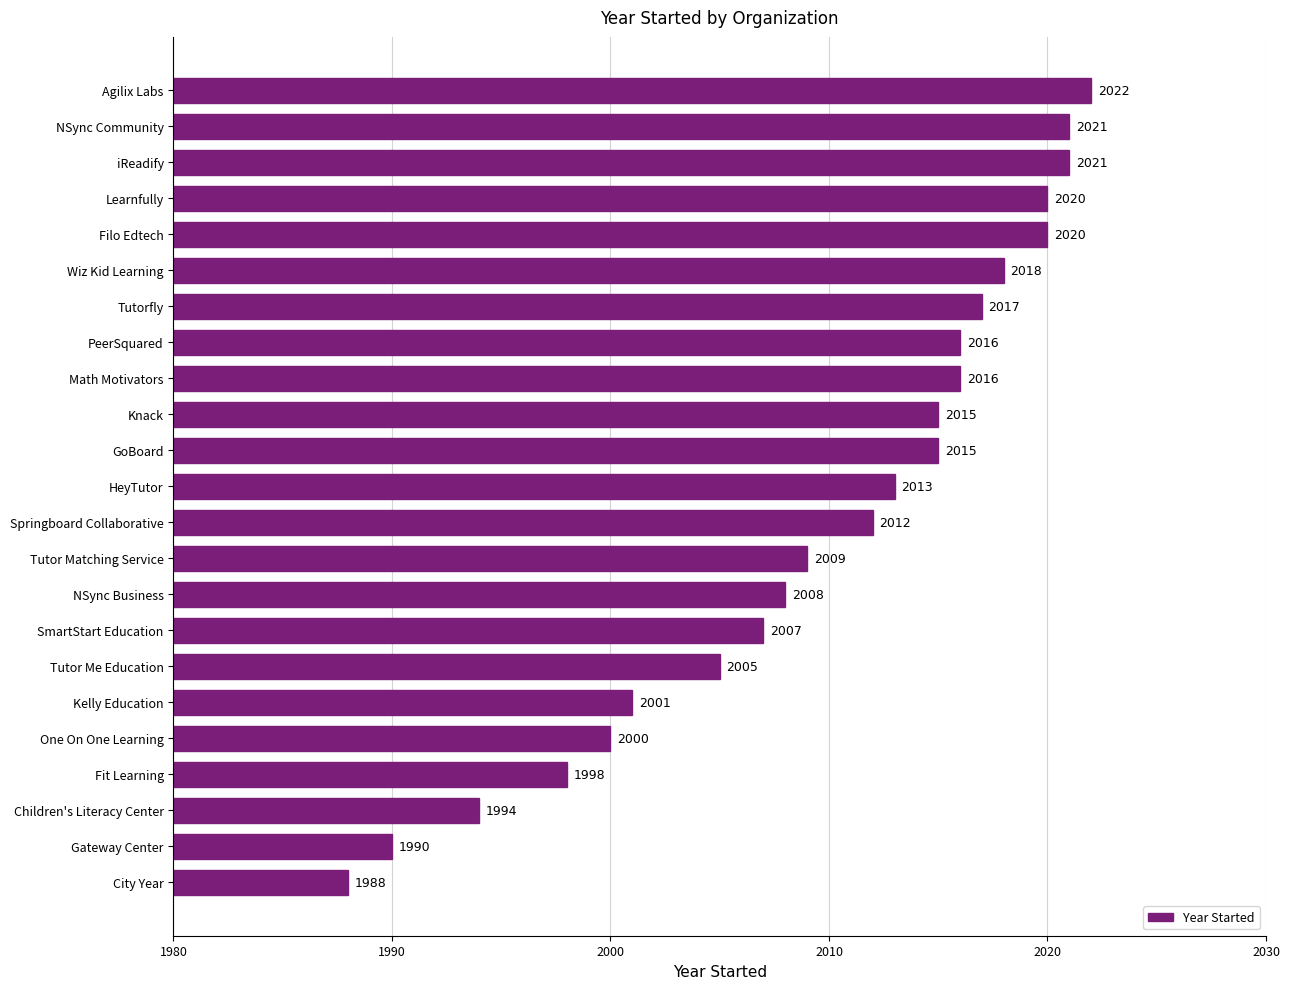

Does the chart contain stacked bars?

No